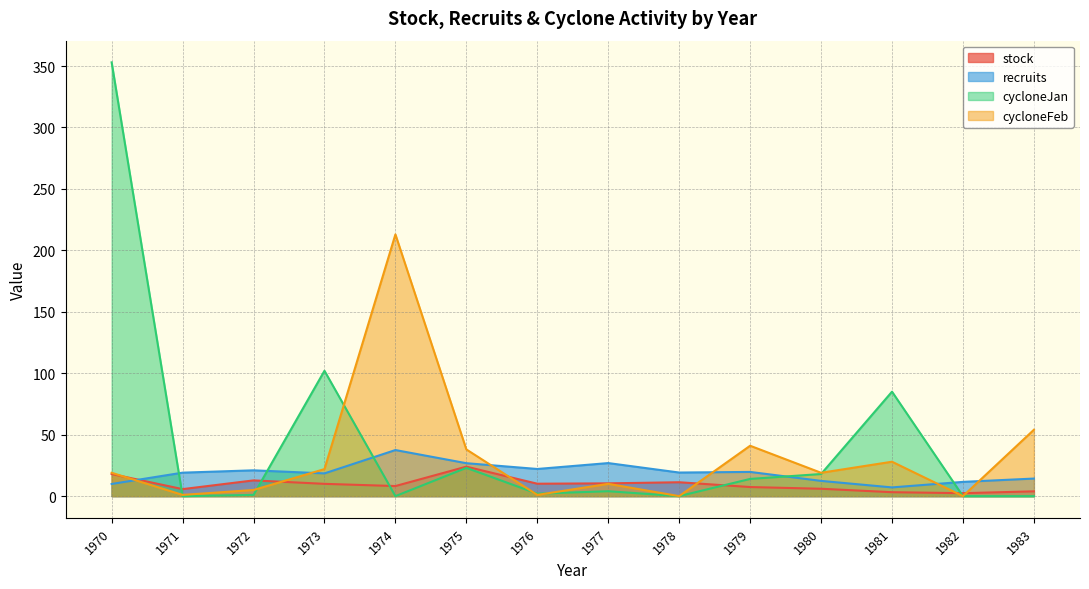

True or false: cycloneJan has a value of 85.0 at 1981.

True